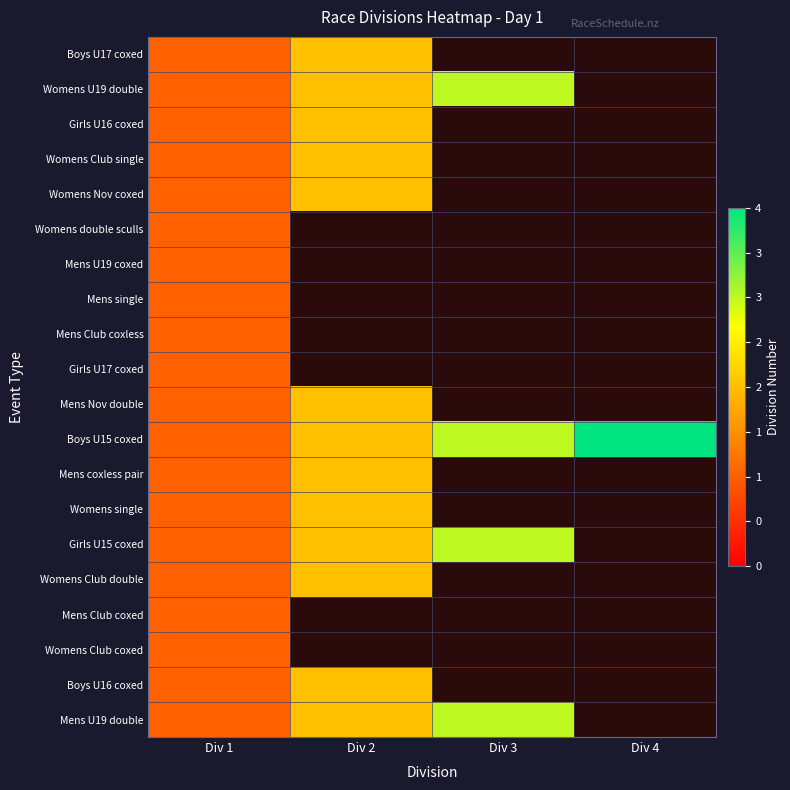

Which series has the largest total across all categories?

Boys U15 coxed